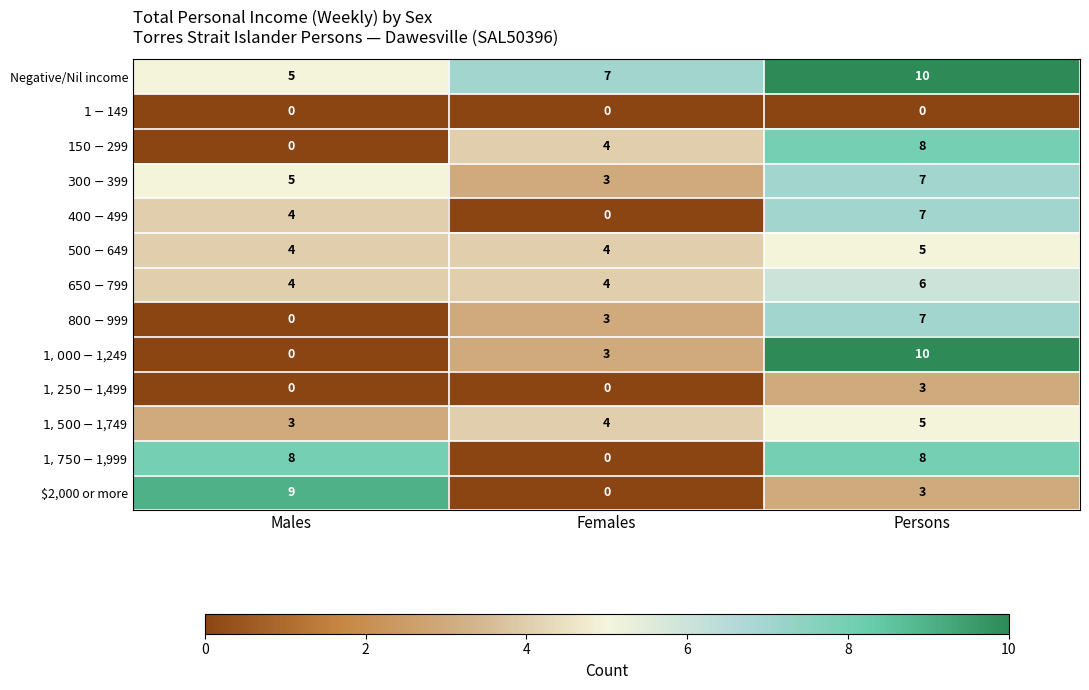

True or false: $2,000 or more has a value of 5 at Females.

False